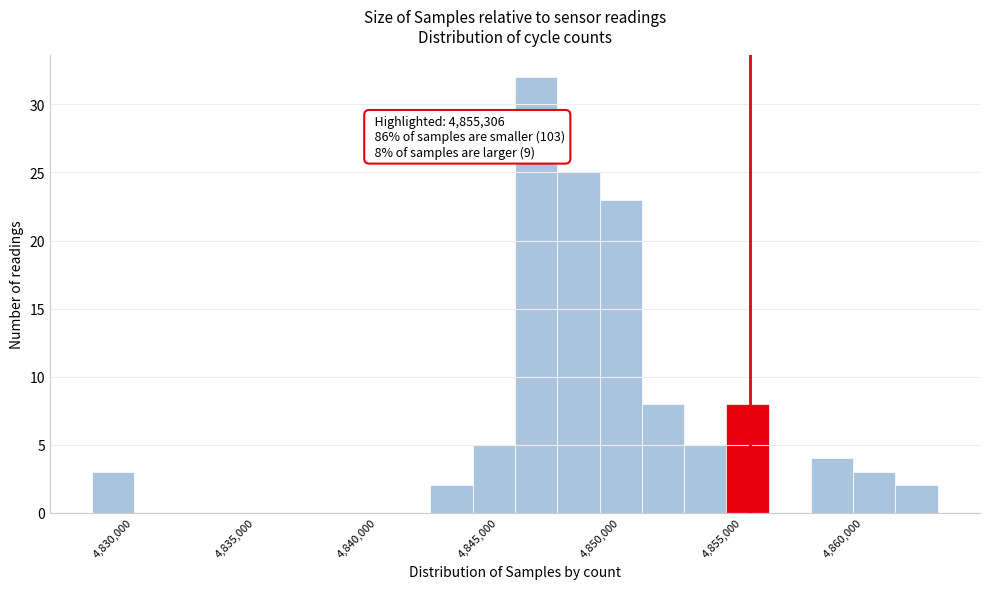

Read against the x-axis, roughly where is the centre of the tallest bar?

4846500